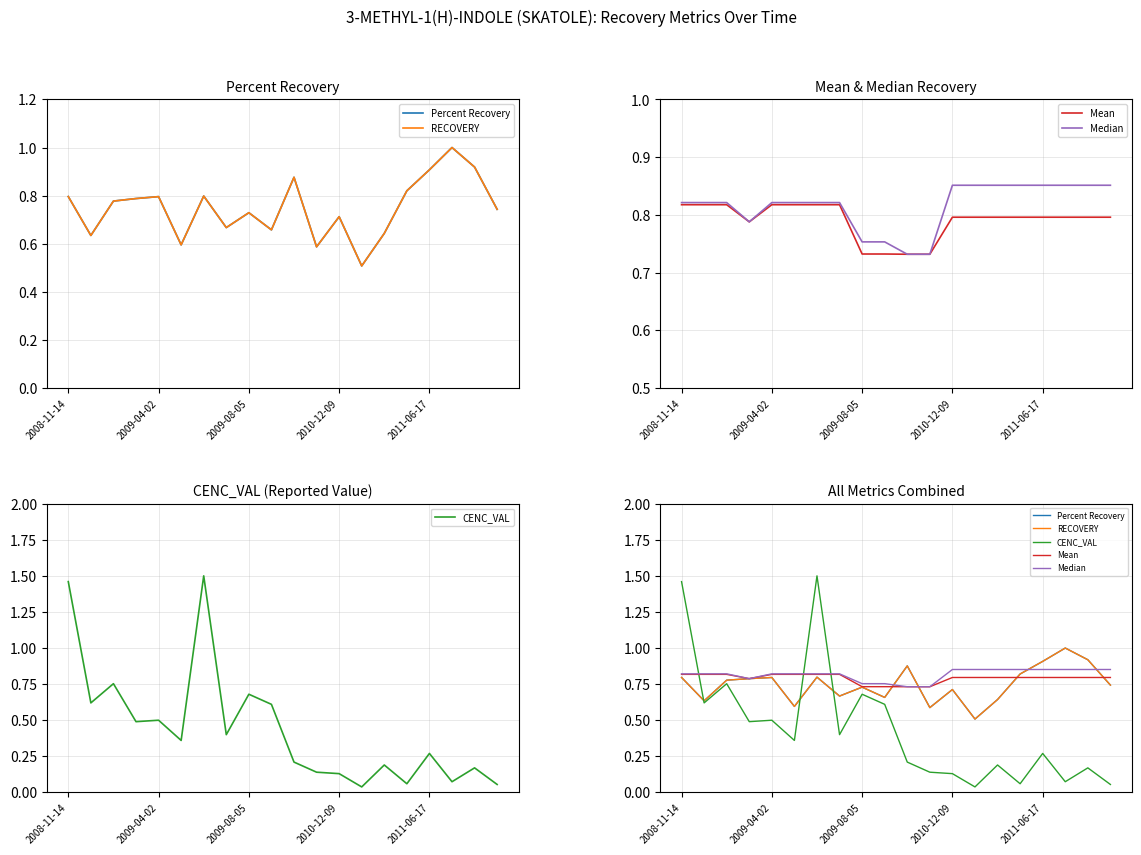

In RECOVERY, how many points are higher than both neighbors (excluding endpoints)?

6